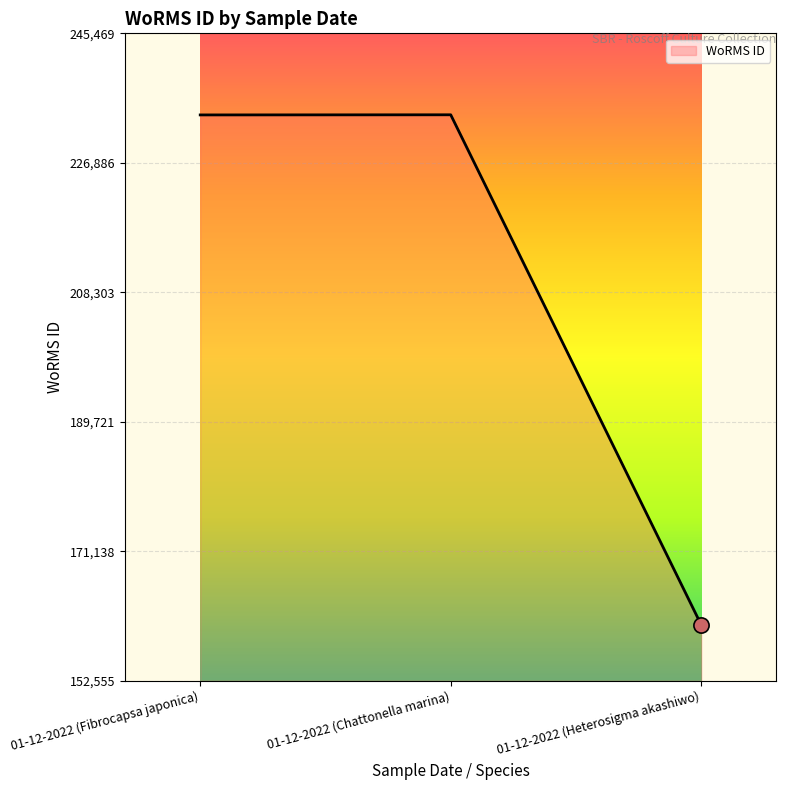

Which has a higher value, 01-12-2022 (Chattonella marina) or 01-12-2022 (Heterosigma akashiwo)?

01-12-2022 (Chattonella marina)